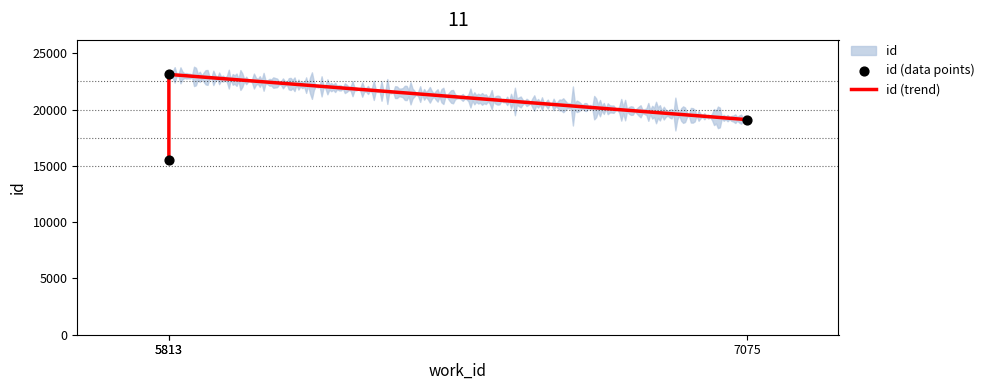

Which series has the largest total across all categories?

id (trend)